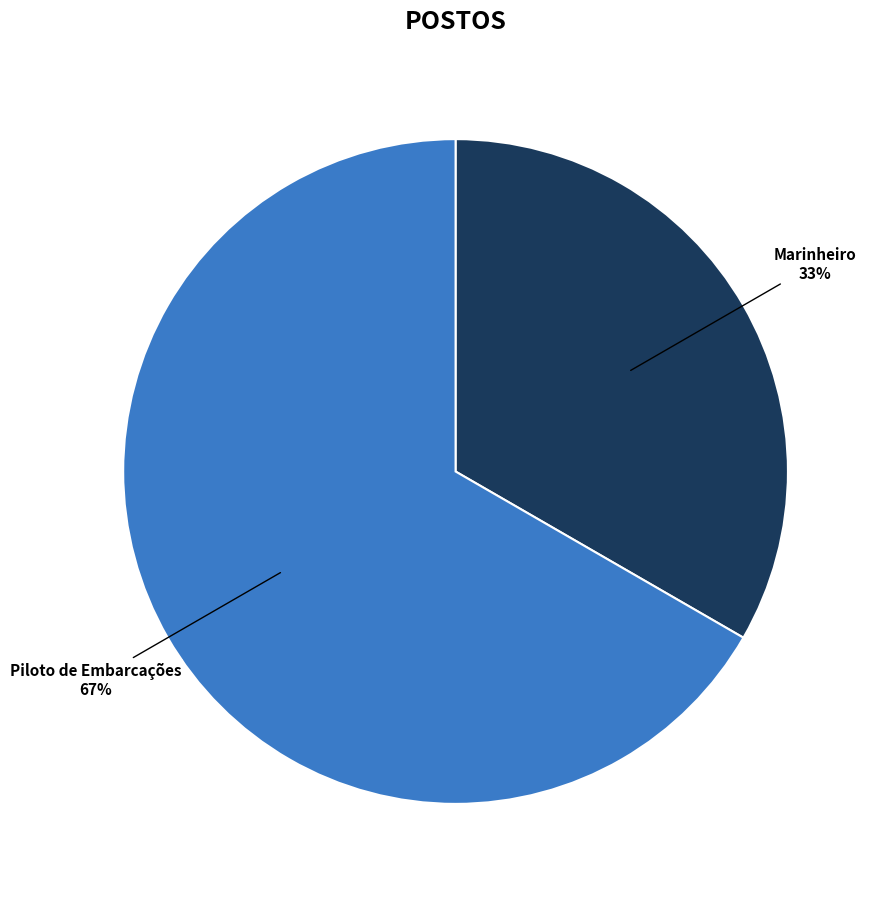

Does any single category account for the majority?

Yes